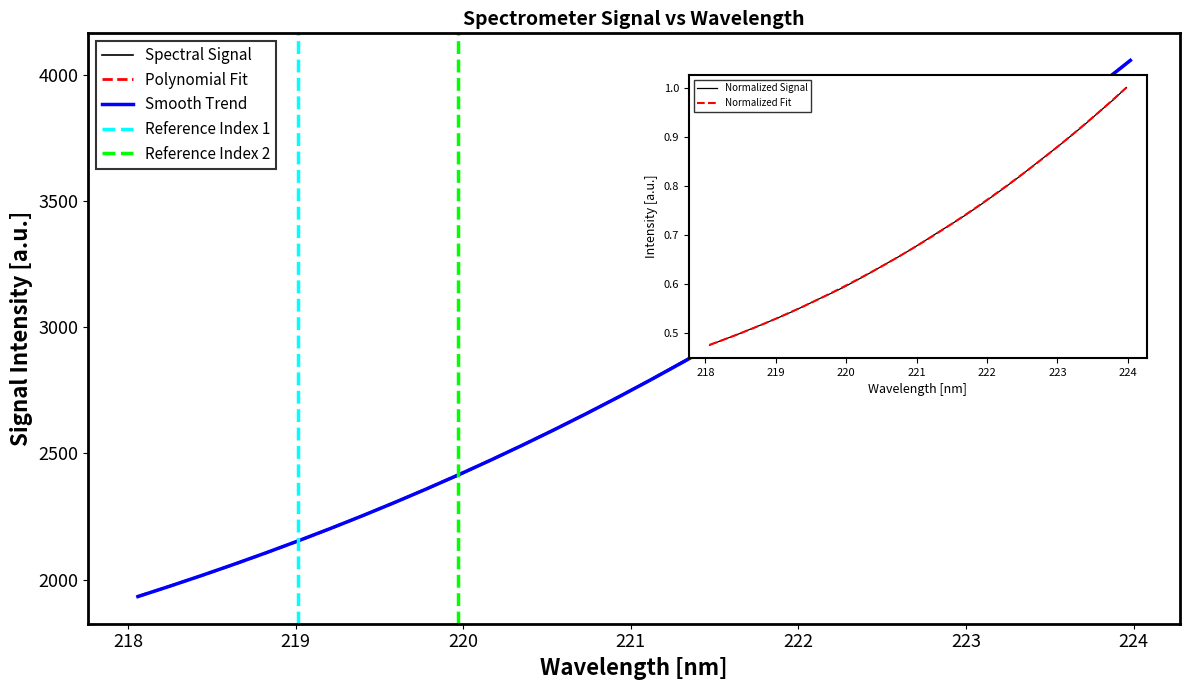

Does the chart have visible grid lines?

No